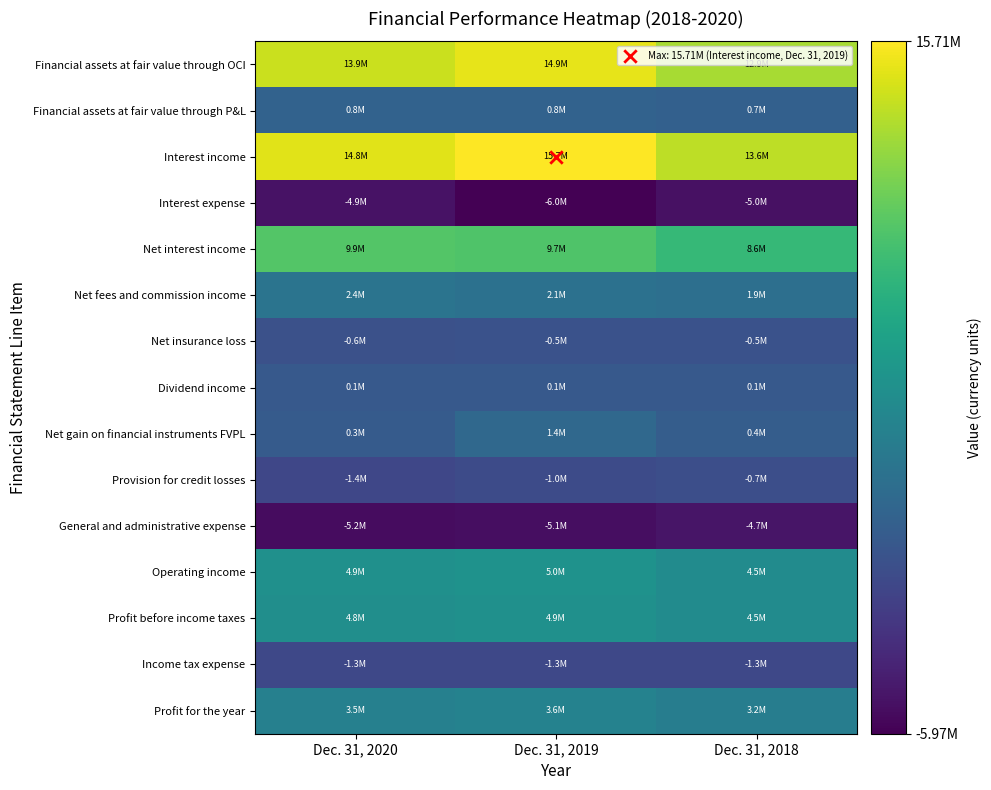

What is the minimum value shown in the chart?

-5969398